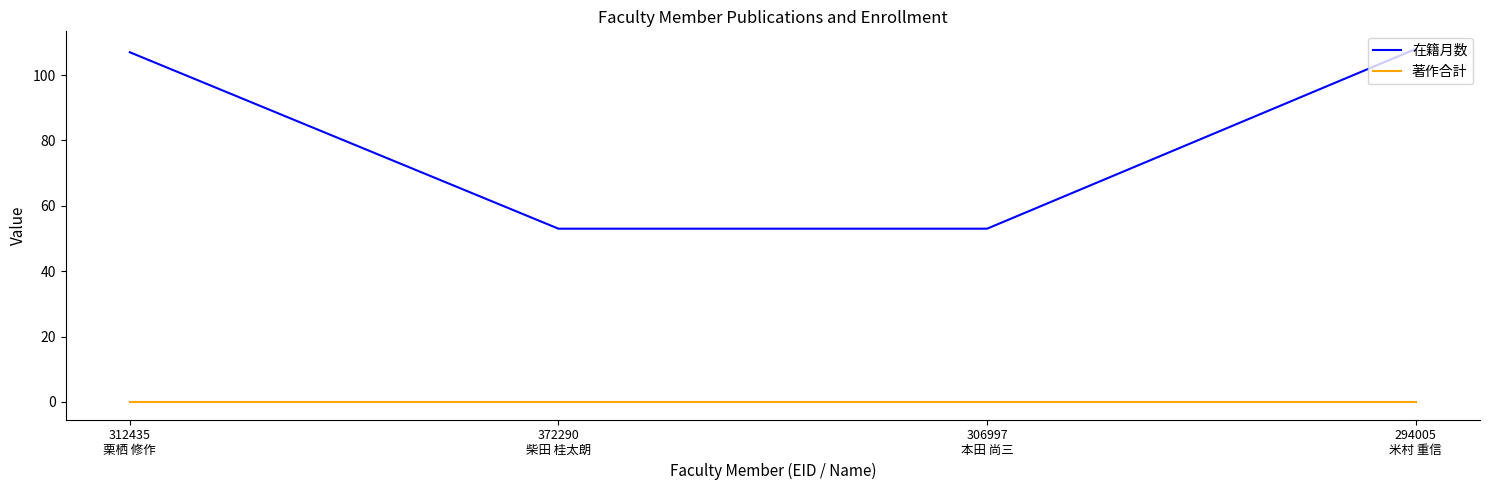

True or false: 著作合計 and 在籍月数 intersect in this chart.

False